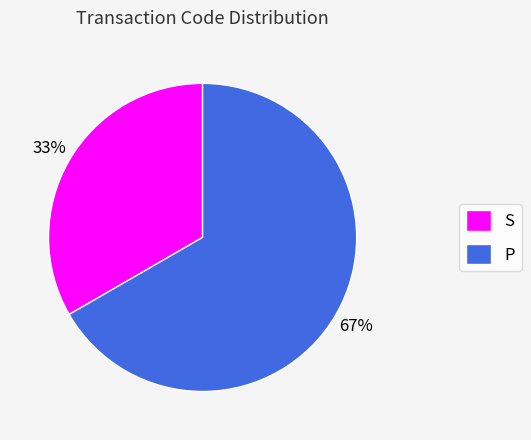

What is the ratio of the value at S to the value at P?

0.5